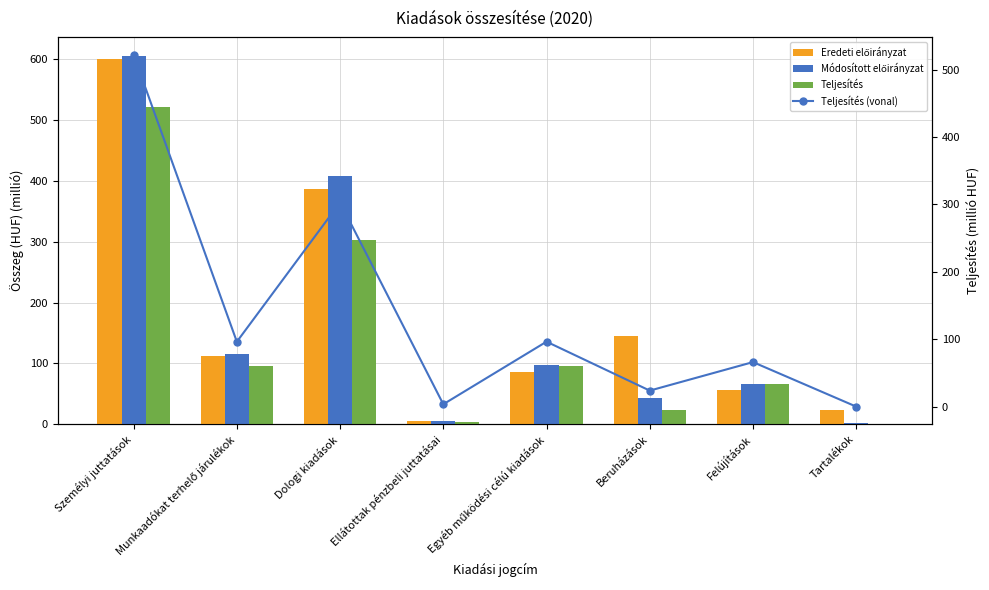

Reading left to right, list all the values displayed in this chart.

Eredeti előirányzat: Személyi juttatások=600.5	Munkaadókat terhelő járulékok=112.3	Dologi kiadások=386.4	Ellátottak pénzbeli juttatásai=5.0	Egyéb működési célú kiadások=85.2	Beruházások=145.6	Felújítások=55.7	Tartalékok=24.0
Módosított előirányzat: Személyi juttatások=605.5	Munkaadókat terhelő járulékok=114.5	Dologi kiadások=408.4	Ellátottak pénzbeli juttatásai=5.0	Egyéb működési célú kiadások=97.5	Beruházások=43.0	Felújítások=66.1	Tartalékok=2.5
Teljesítés: Személyi juttatások=521.9	Munkaadókat terhelő járulékok=96.3	Dologi kiadások=303.0	Ellátottak pénzbeli juttatásai=3.5	Egyéb működési célú kiadások=96.4	Beruházások=23.7	Felújítások=66.0	Tartalékok=0.0
Teljesítés (vonal): Személyi juttatások=521.9	Munkaadókat terhelő járulékok=96.3	Dologi kiadások=303.0	Ellátottak pénzbeli juttatásai=3.5	Egyéb működési célú kiadások=96.4	Beruházások=23.7	Felújítások=66.0	Tartalékok=0.0